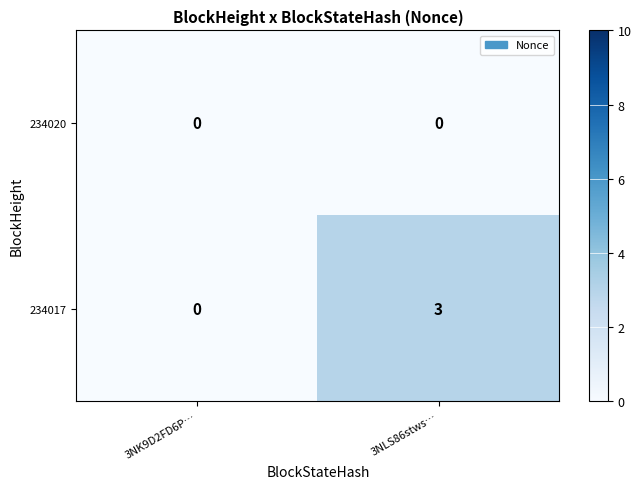

Rank the series at 3NLS86stws… from highest to lowest value.

234017, 234020